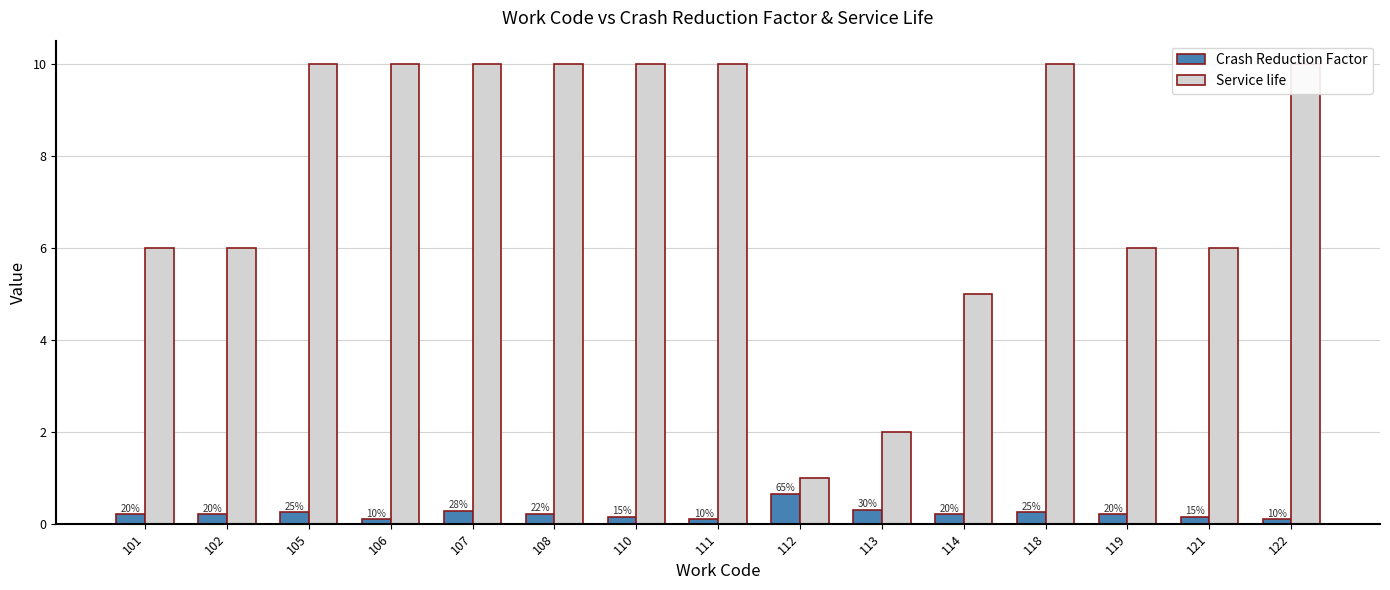

True or false: Crash Reduction Factor has a value of 0.3 at 107.

True